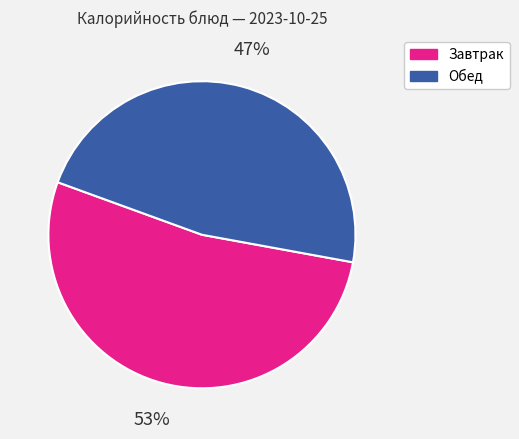

To the nearest percent, what portion does Завтрак represent?

53%